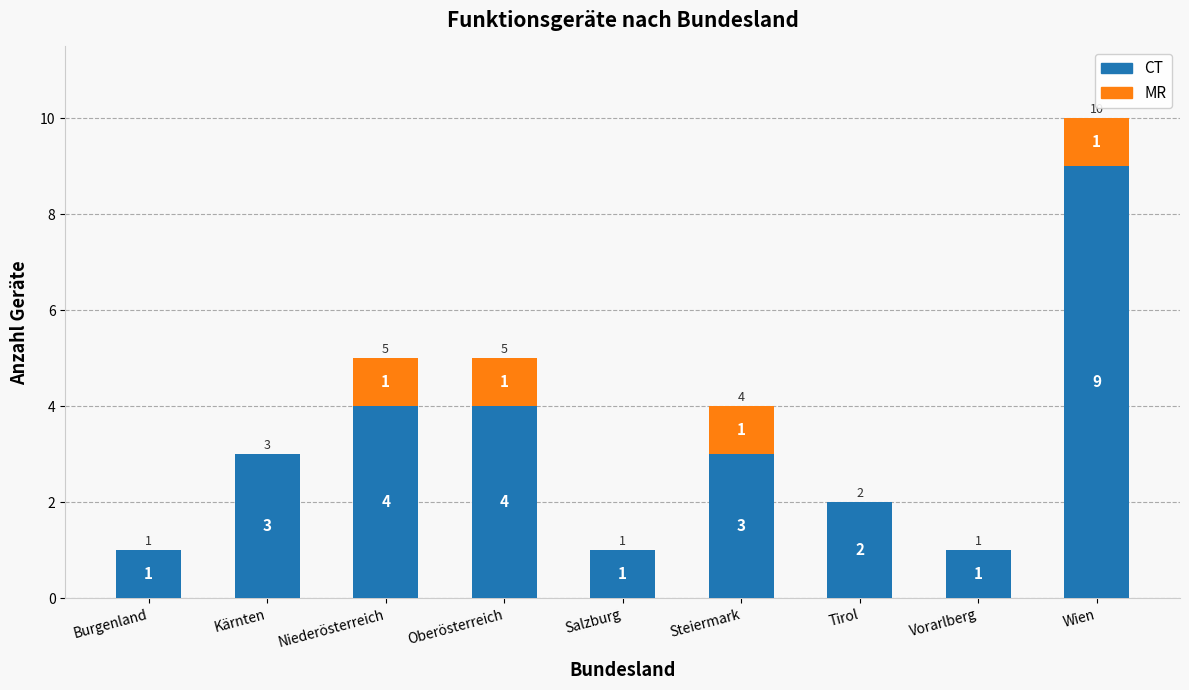

What are all the series names shown in the legend?

CT, MR